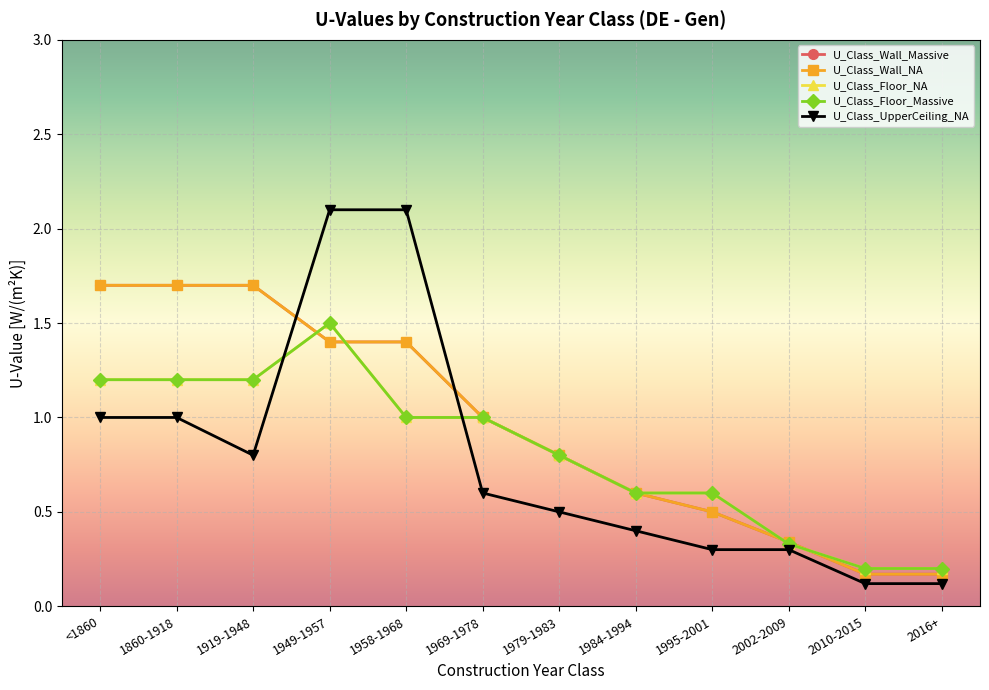

Between 1969-1978 and 1860-1918, which is larger?

1860-1918